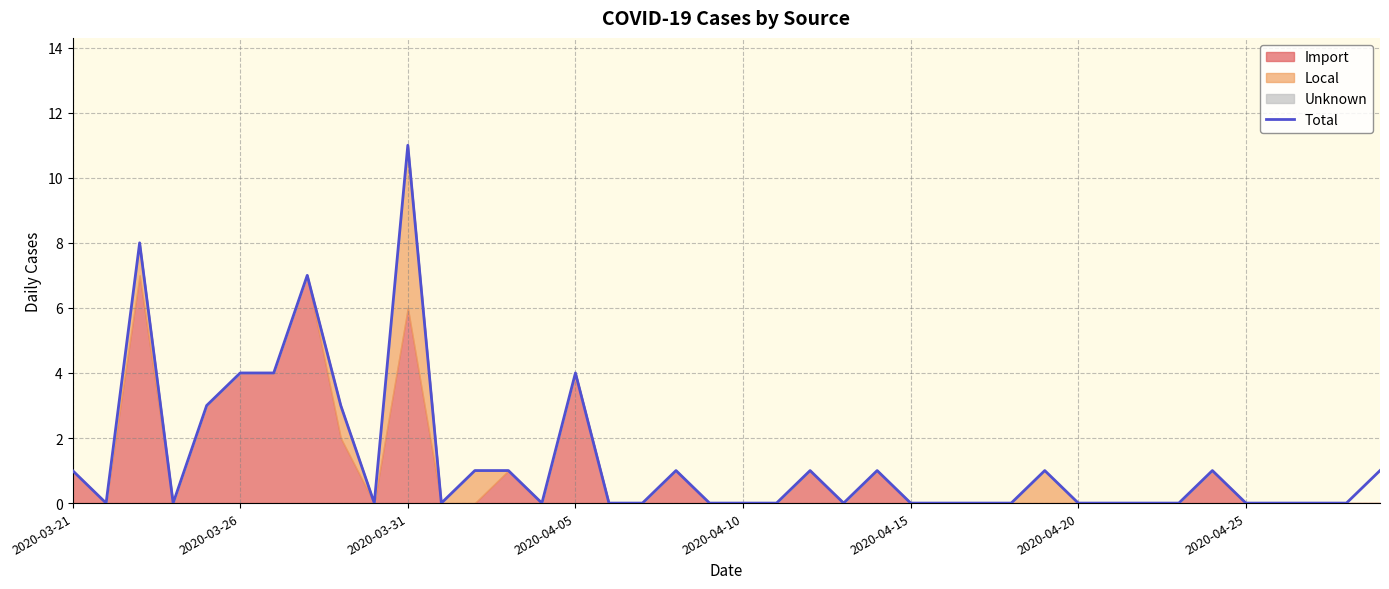

Is it true that Total equals 4 at 2020-04-05?

True